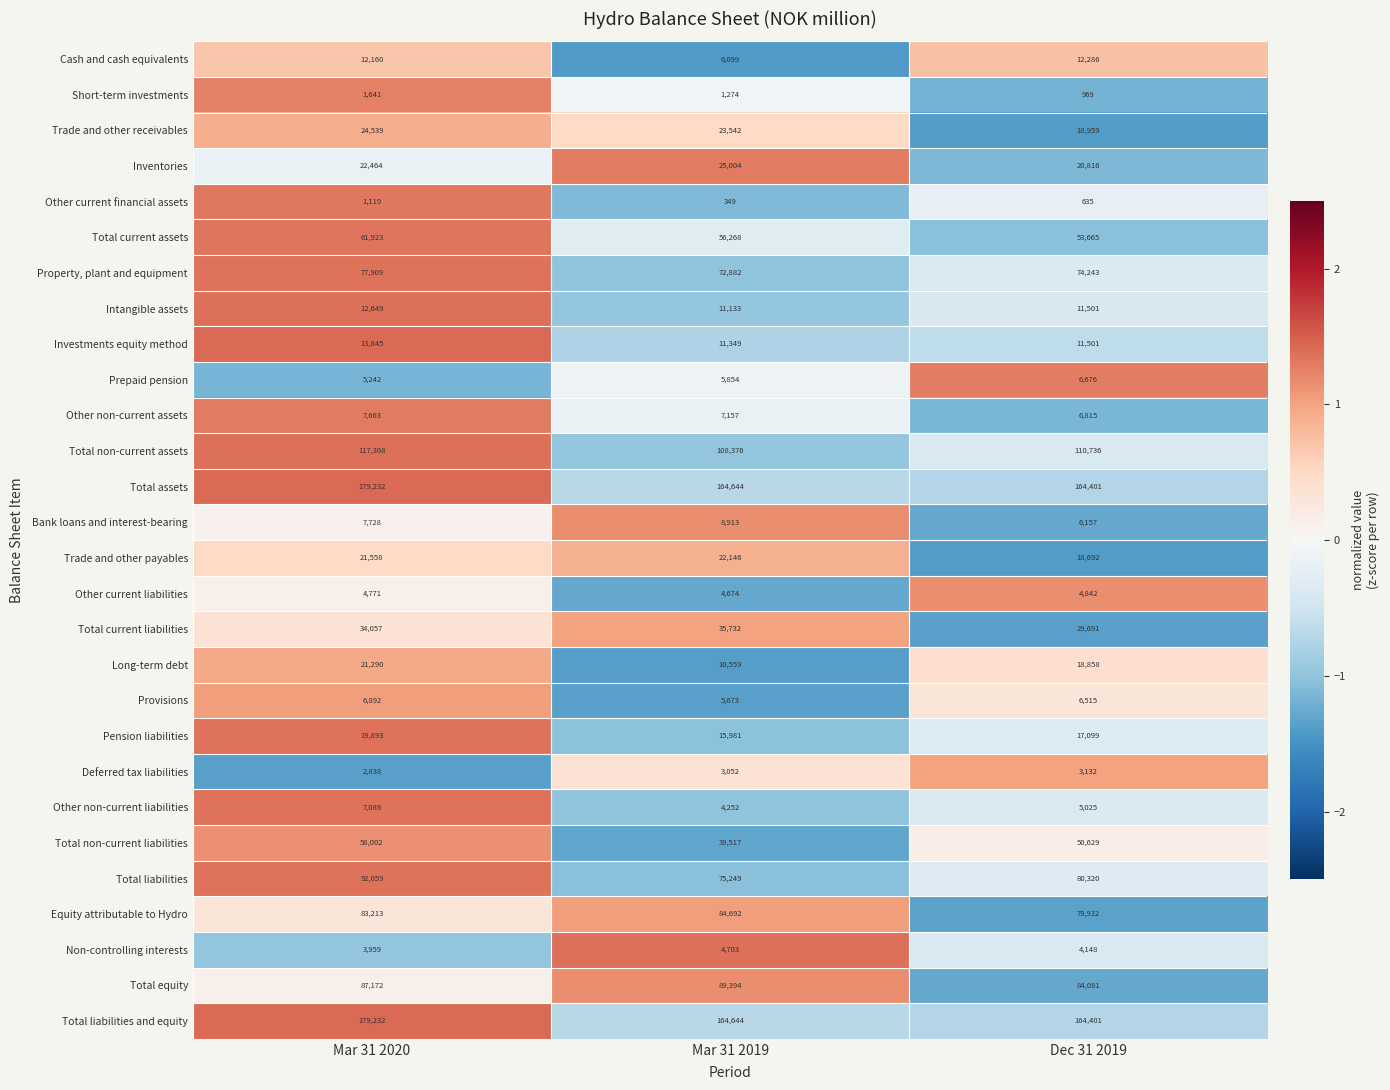

The value of Intangible assets at Mar 31 2020 is 19868. True or false?

False